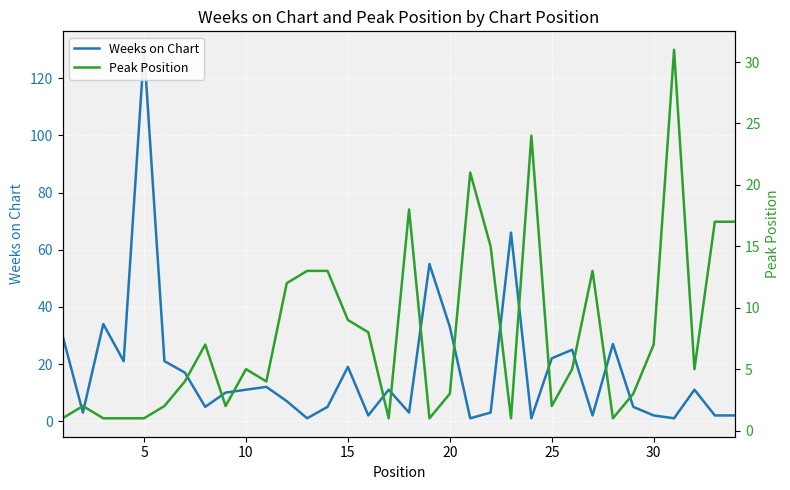

What is the value of the Weeks on Chart point at the 33rd from the left?

2